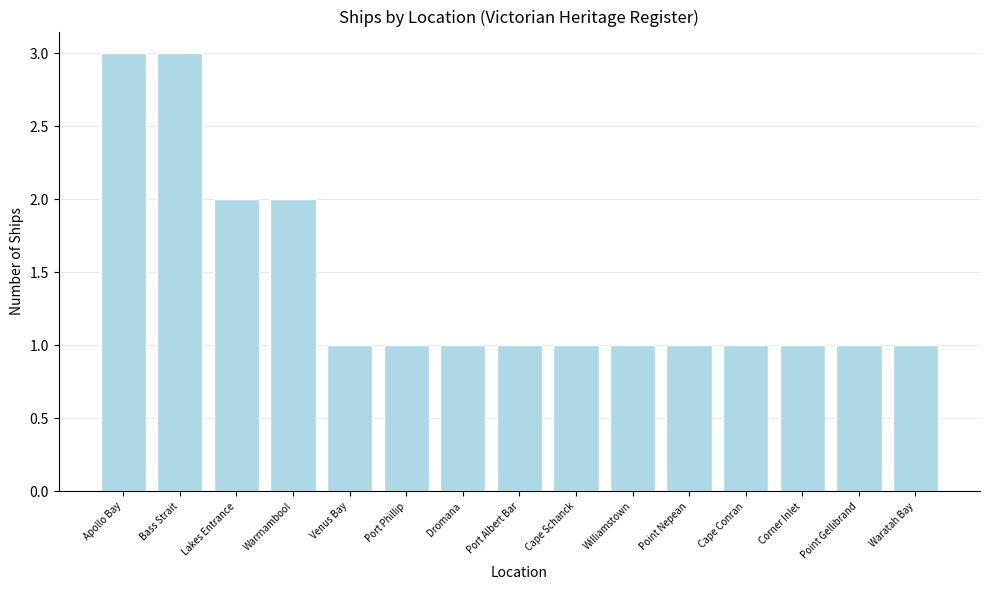

What is the value of the 9th bar from the left?

1